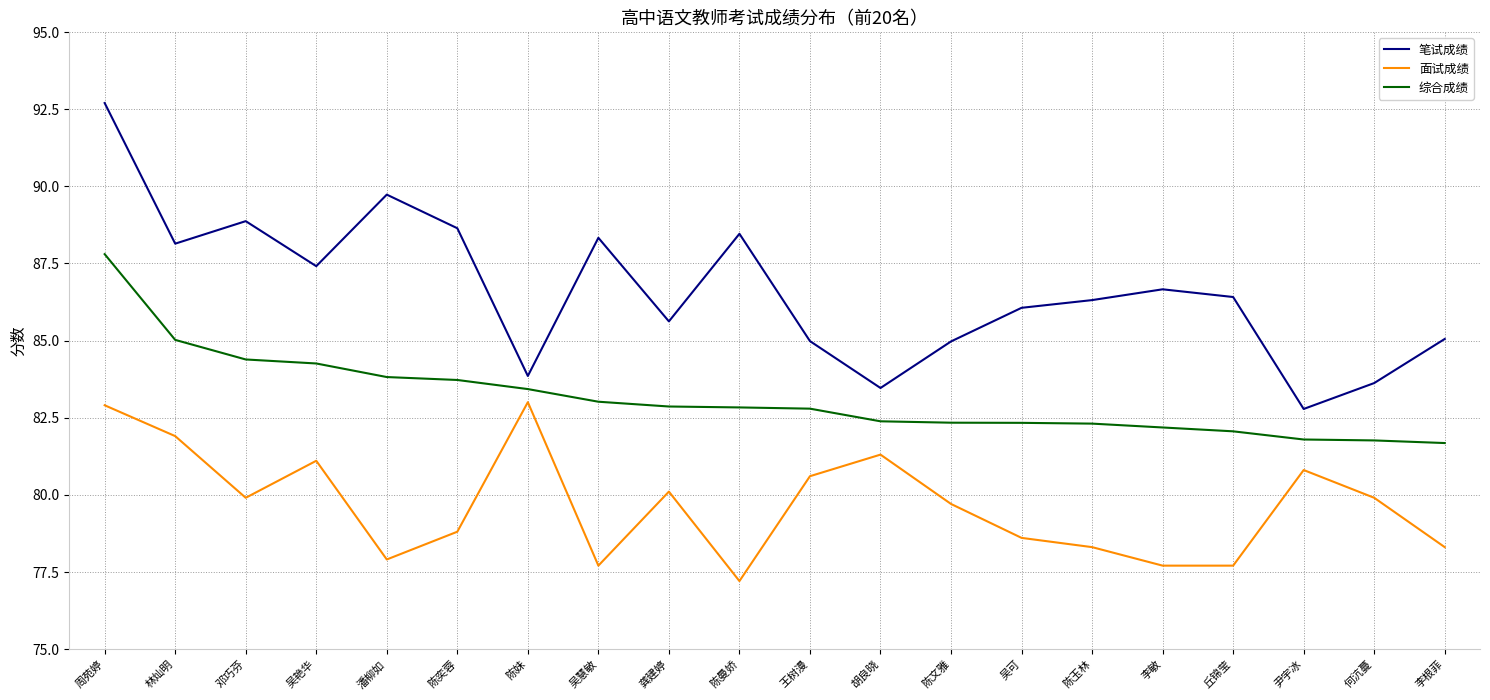

The value of 综合成绩 at 潘柳如 is 53.7. True or false?

False